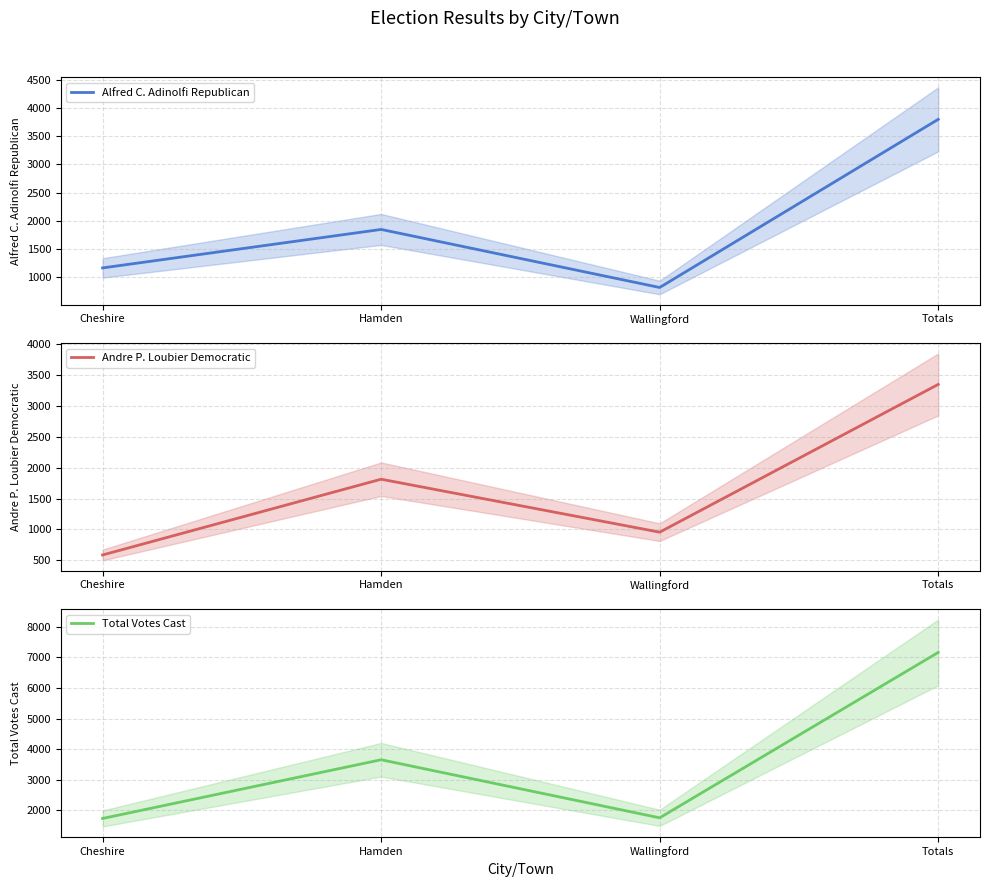

How many distinct data groups are displayed?

3